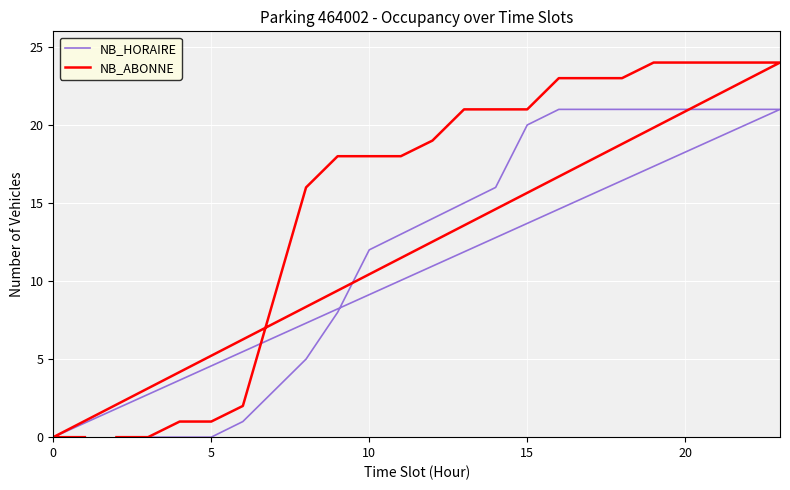

What are all the series names shown in the legend?

NB_HORAIRE, NB_ABONNE